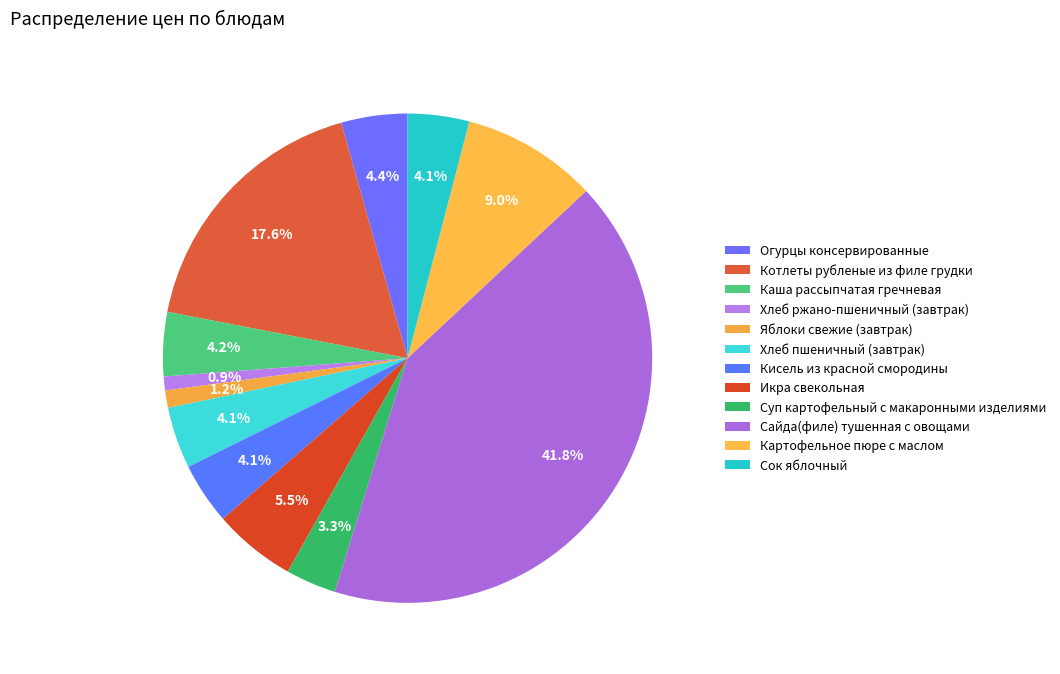

How many slices are in this pie chart?

12